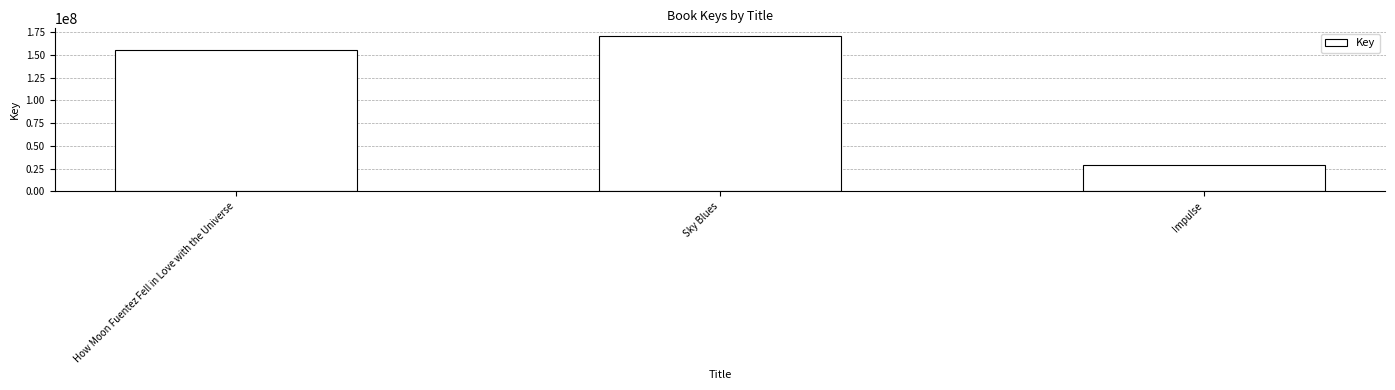

What is the value of the 2nd bar from the left?

170838751